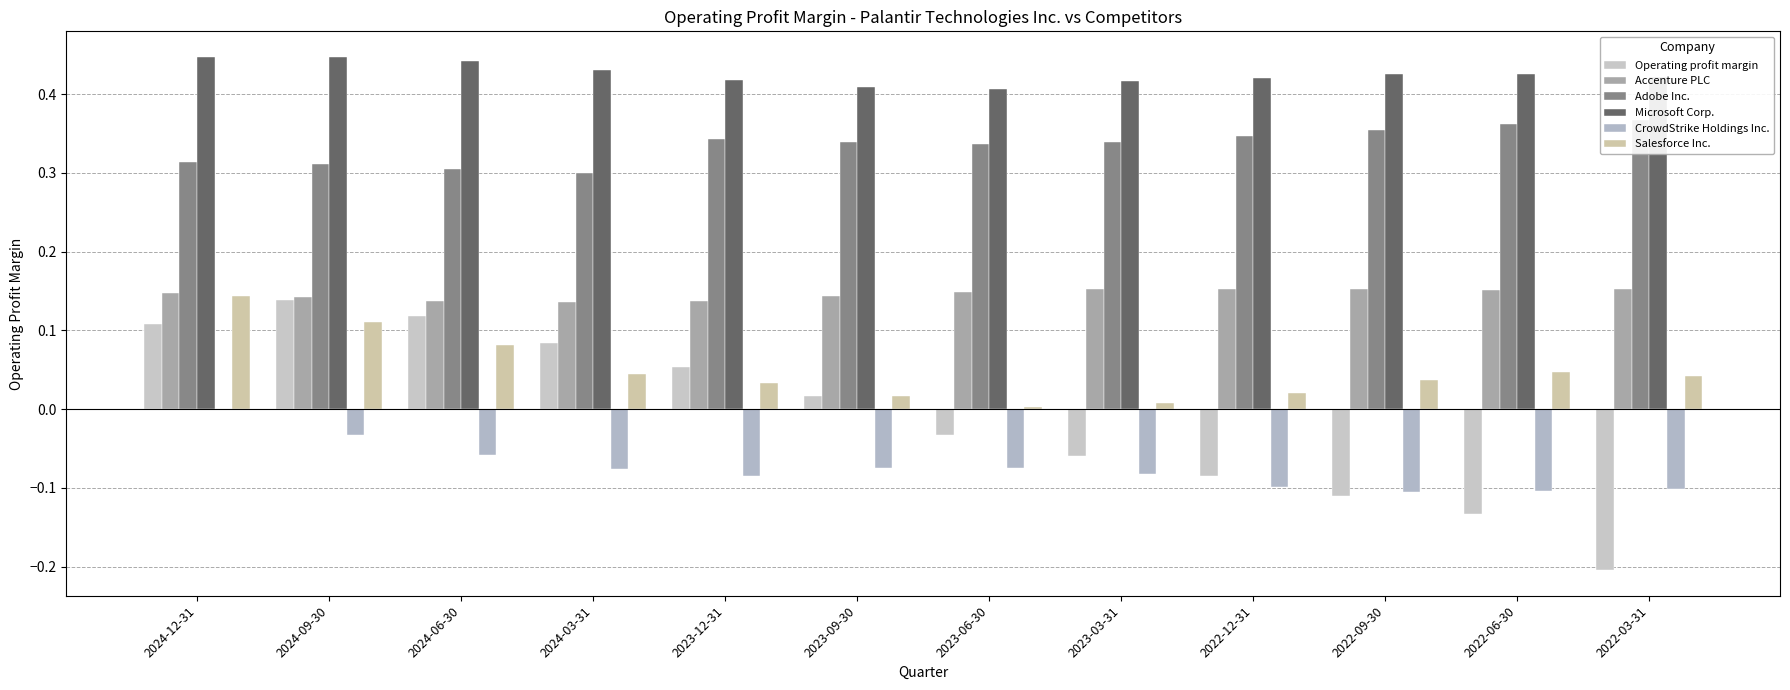

Does the chart contain stacked bars?

No